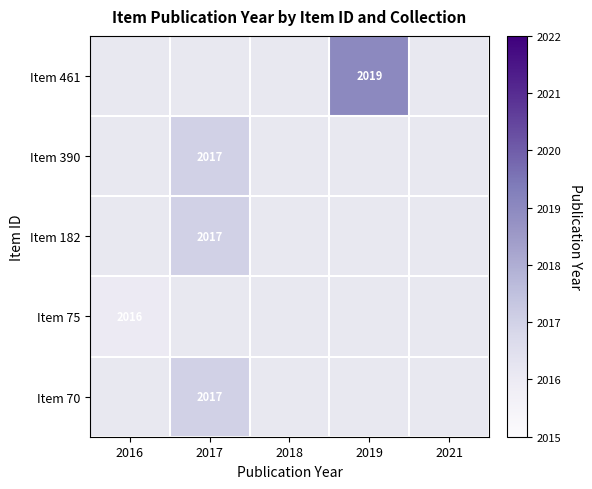

How many series are shown in this chart?

5